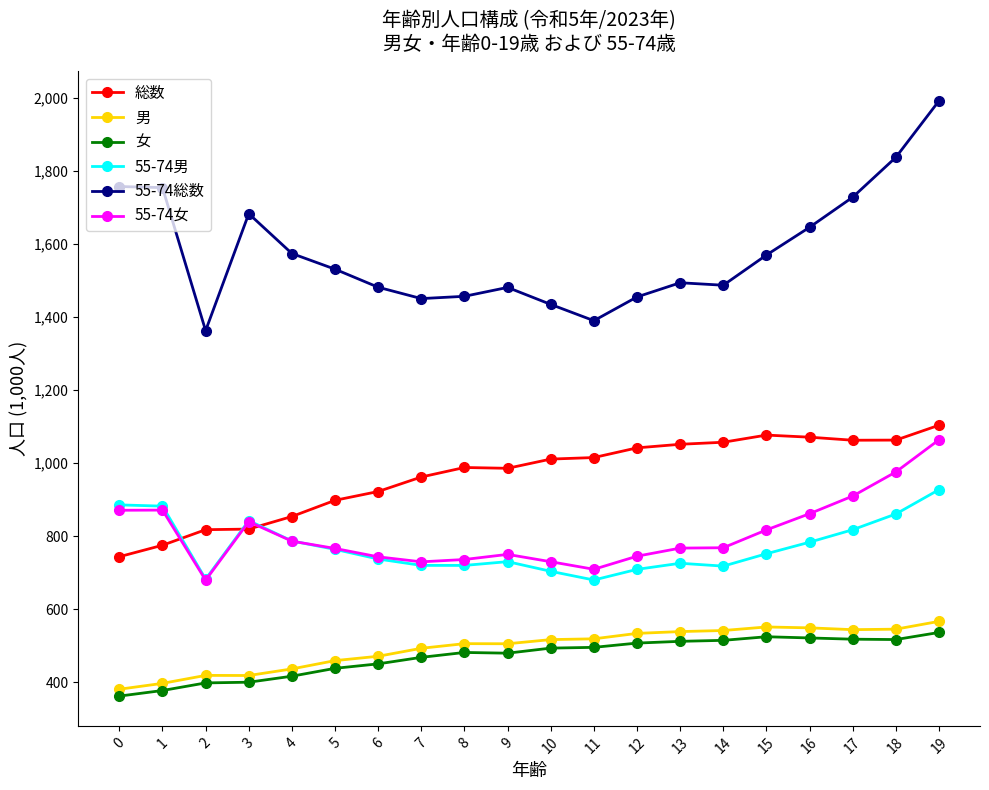

What is the maximum value for 55-74男?

927.5